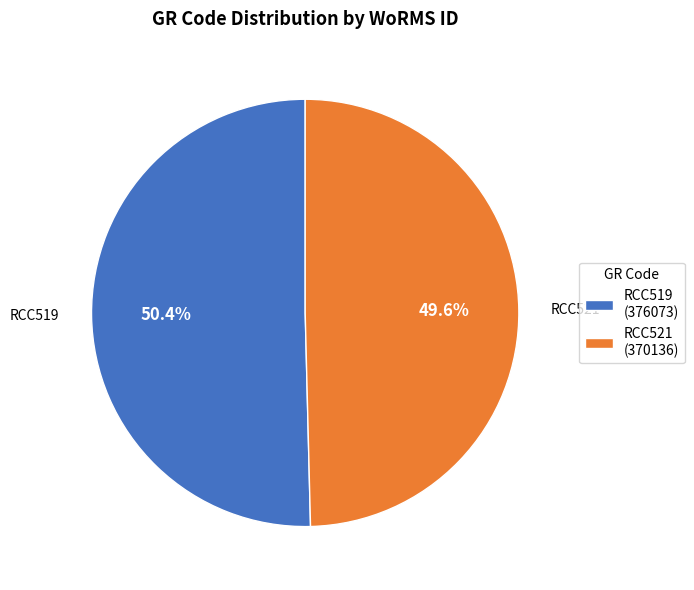

Which slice is the largest?

RCC519